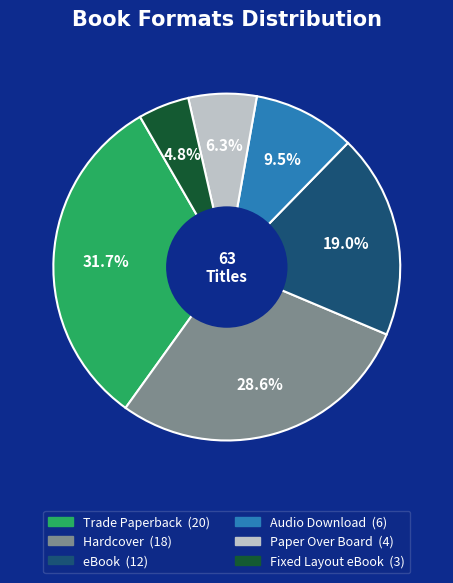

Which has a higher value, Audio Download or Trade Paperback?

Trade Paperback